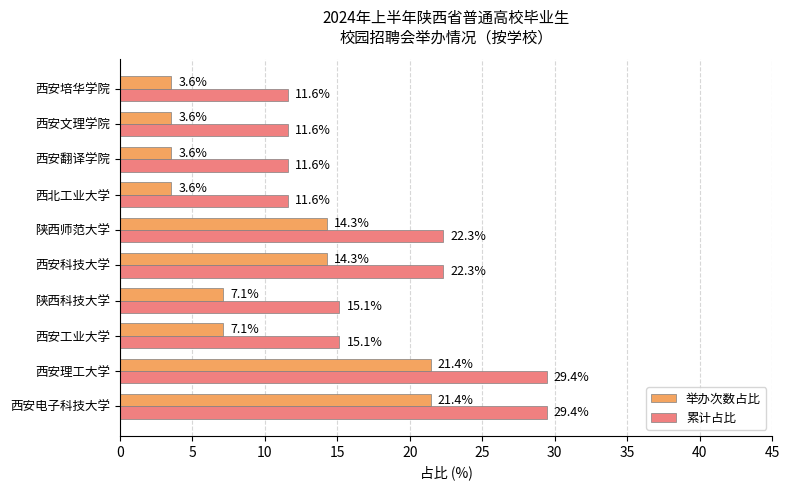

List the series in order of their peak value, lowest first.

举办次数占比, 累计占比